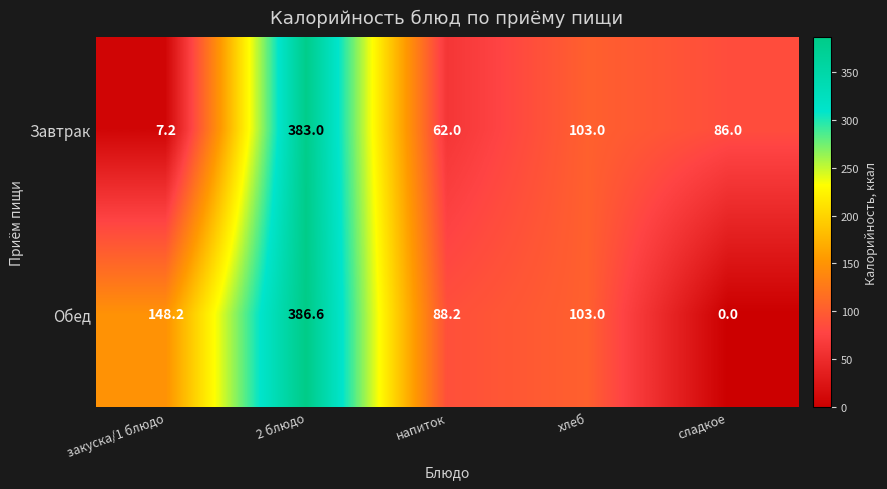

How many categories are shown in the chart?

5